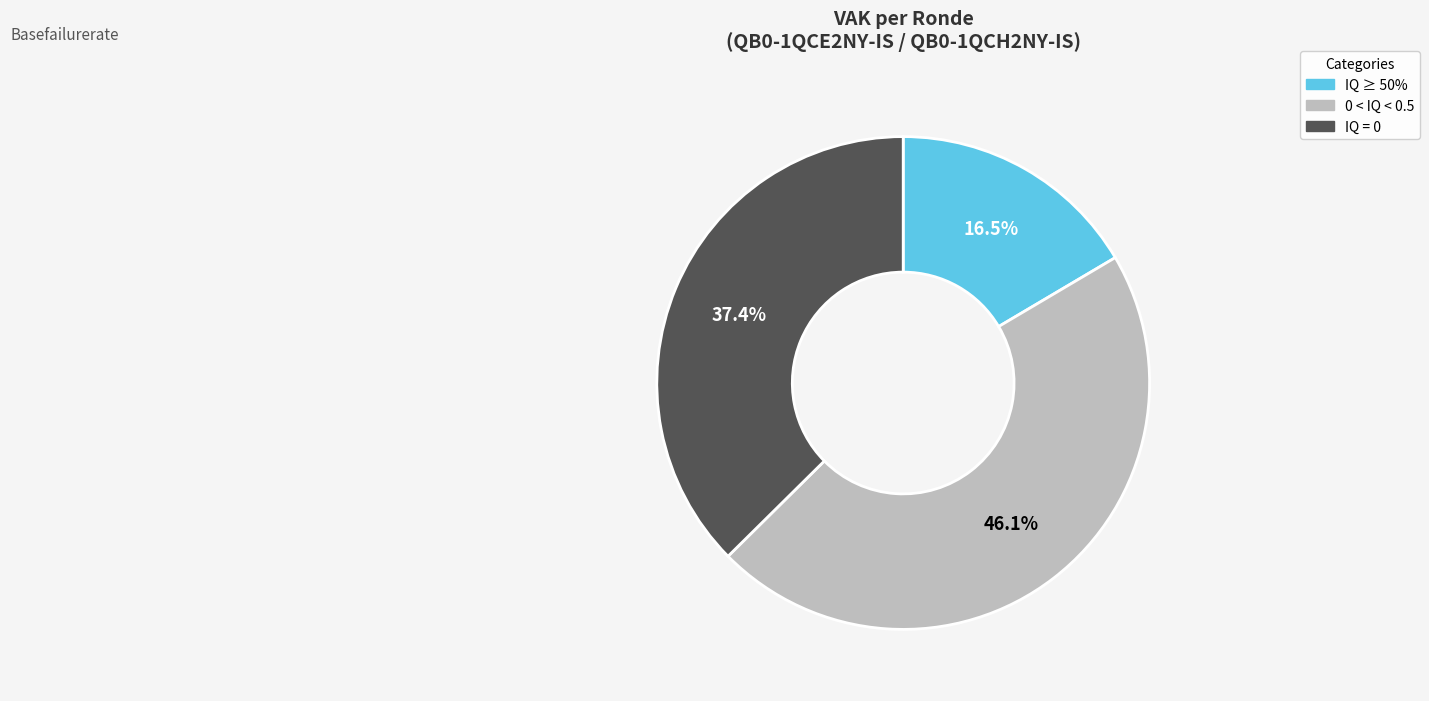

How many segments does this pie chart have?

3